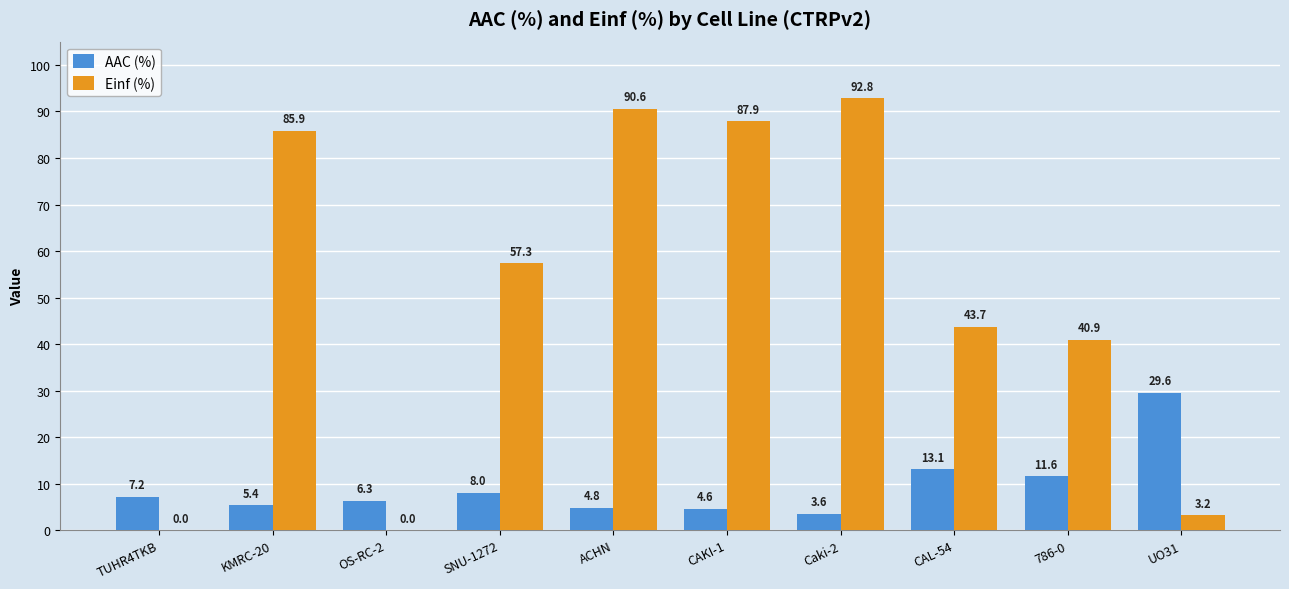

How many data points in AAC (%) are above 7?

5